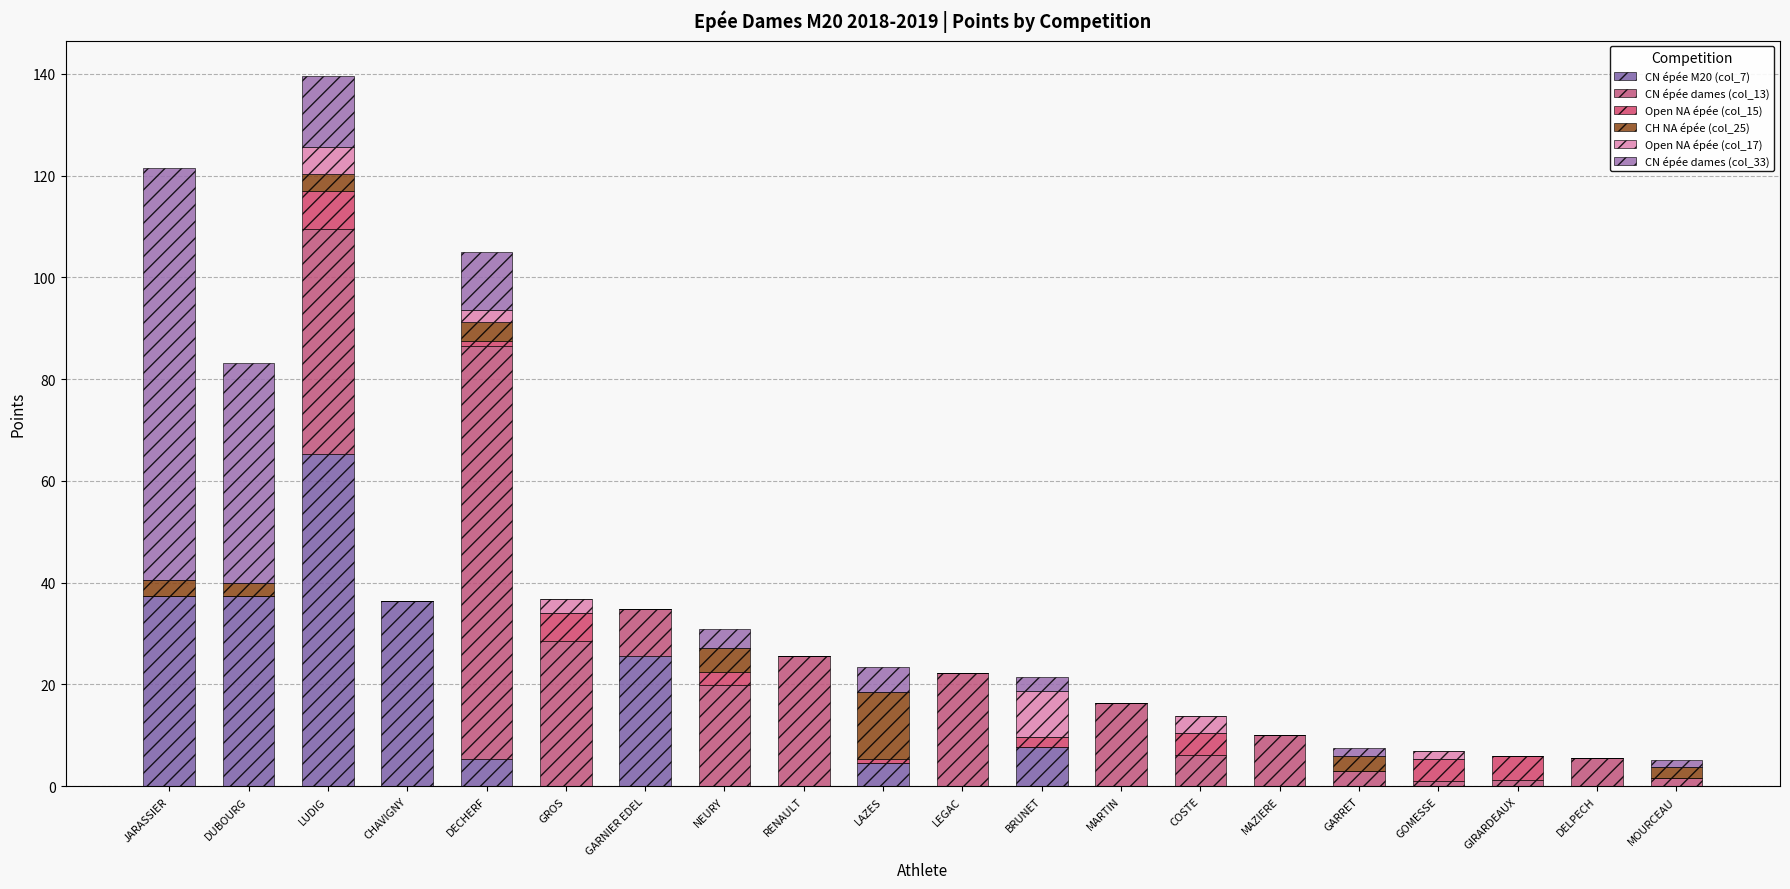

How many series are shown in this chart?

6